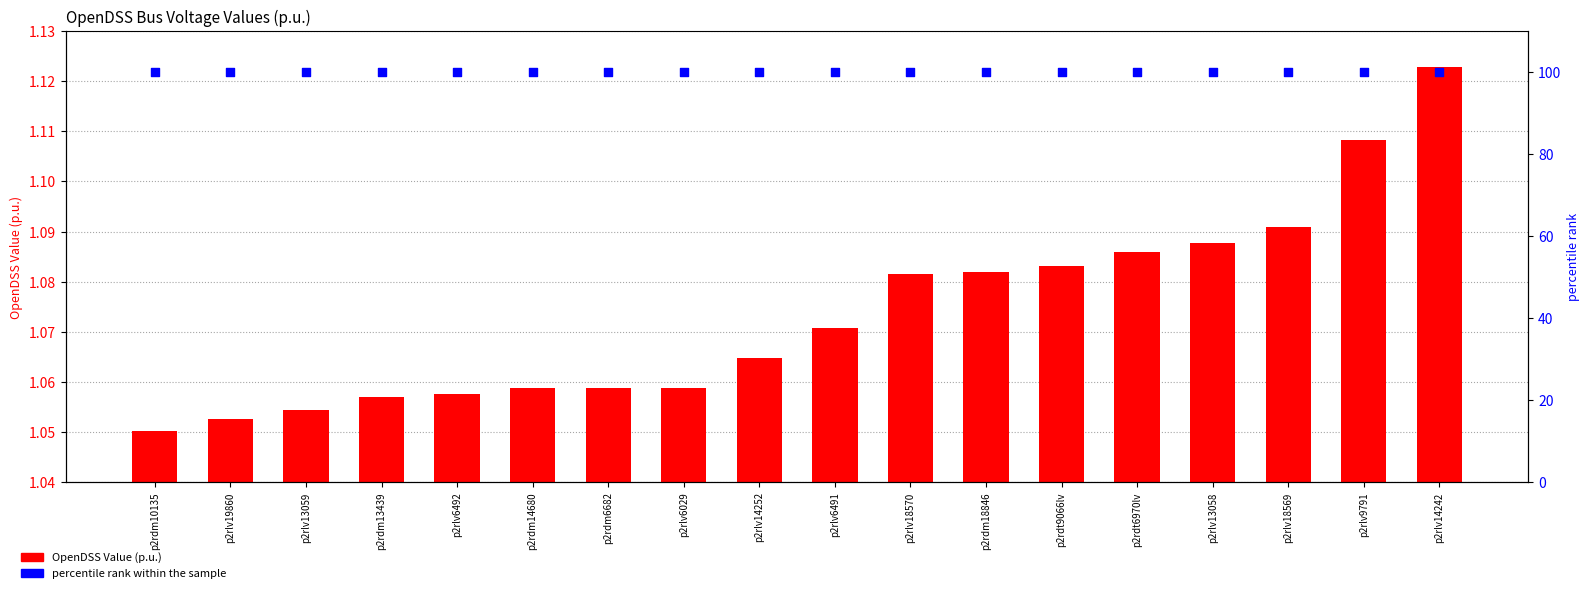

At which category is the sum across all series the highest?

p2rlv14242